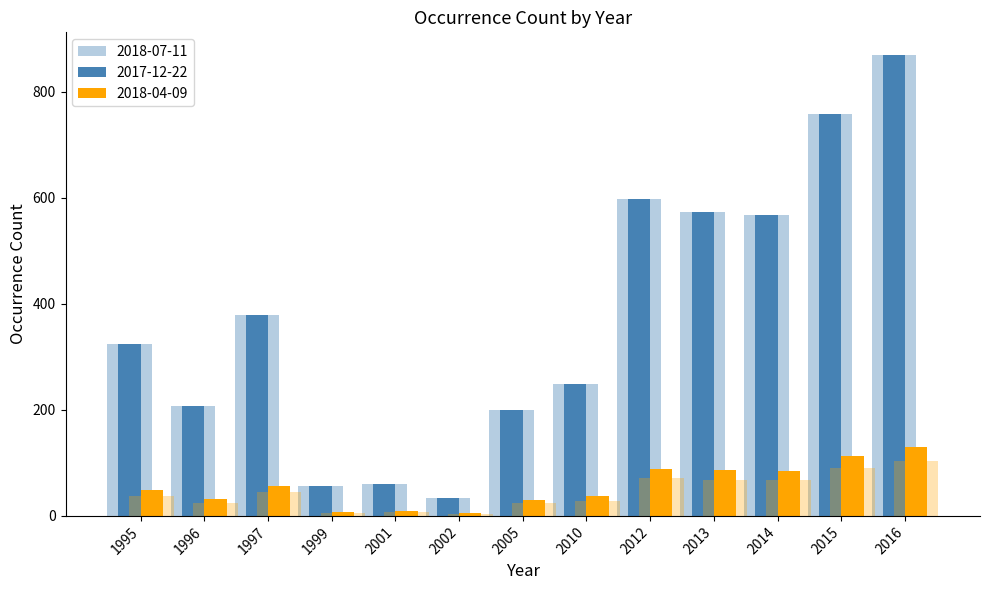

Which label corresponds to the largest value in the chart?

2016